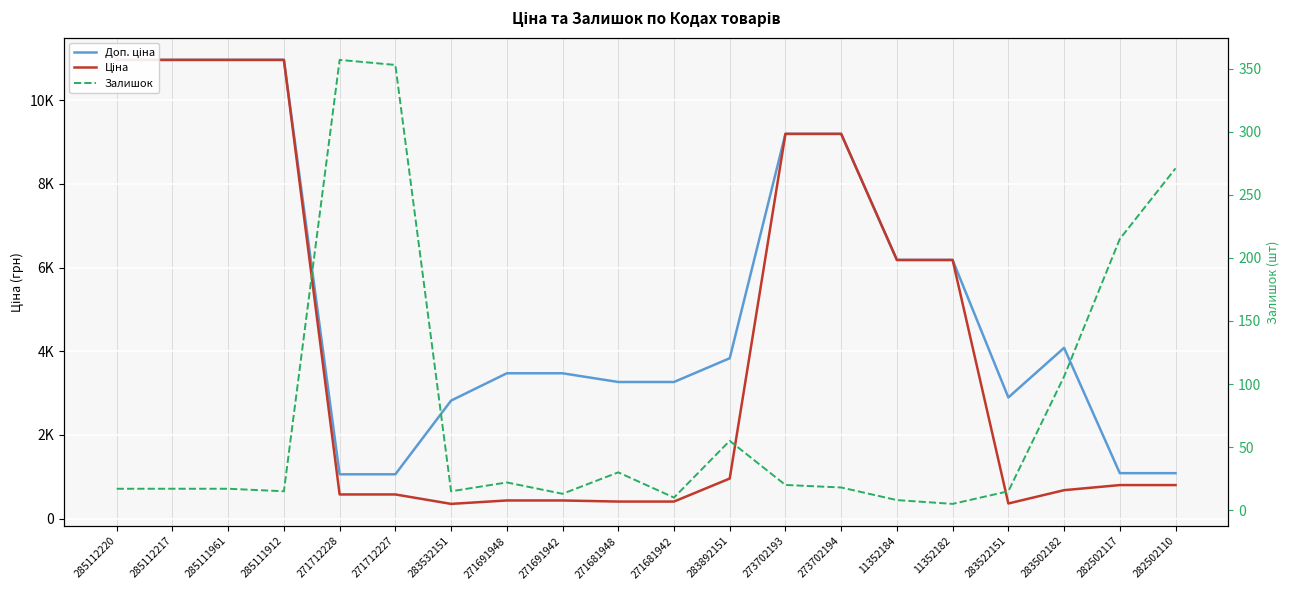

How many values in the Доп. ціна series are below 3833?

10